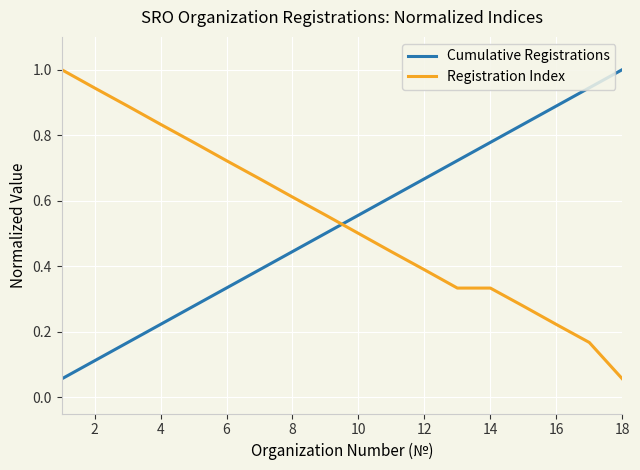

What is the greatest value displayed?

1.0